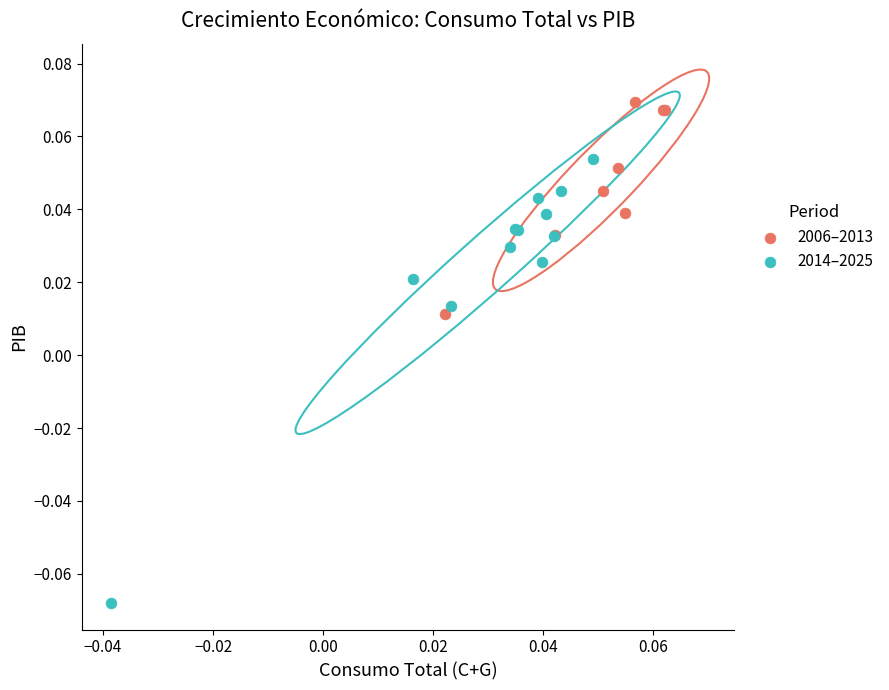

Which series reaches the maximum Y coordinate?

2006–2013